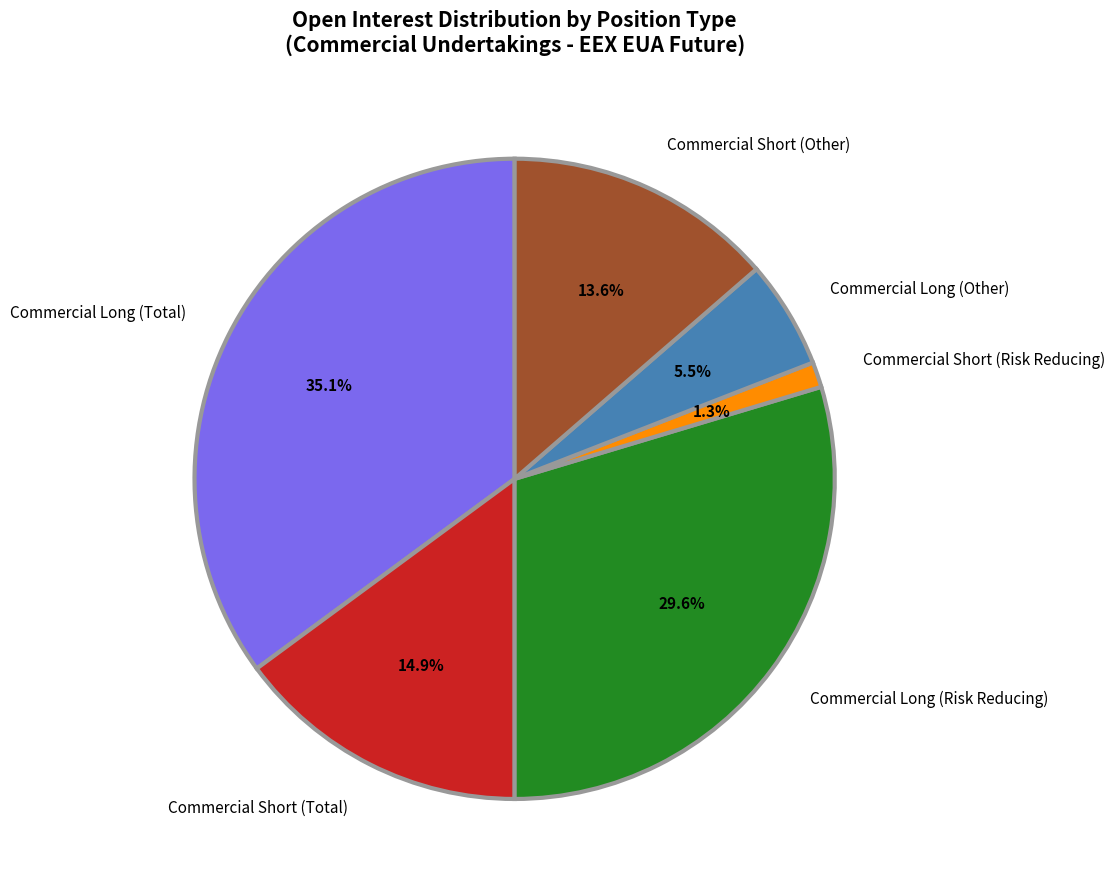

How much of the chart is everything except Commercial Long (Other)?

94.5%